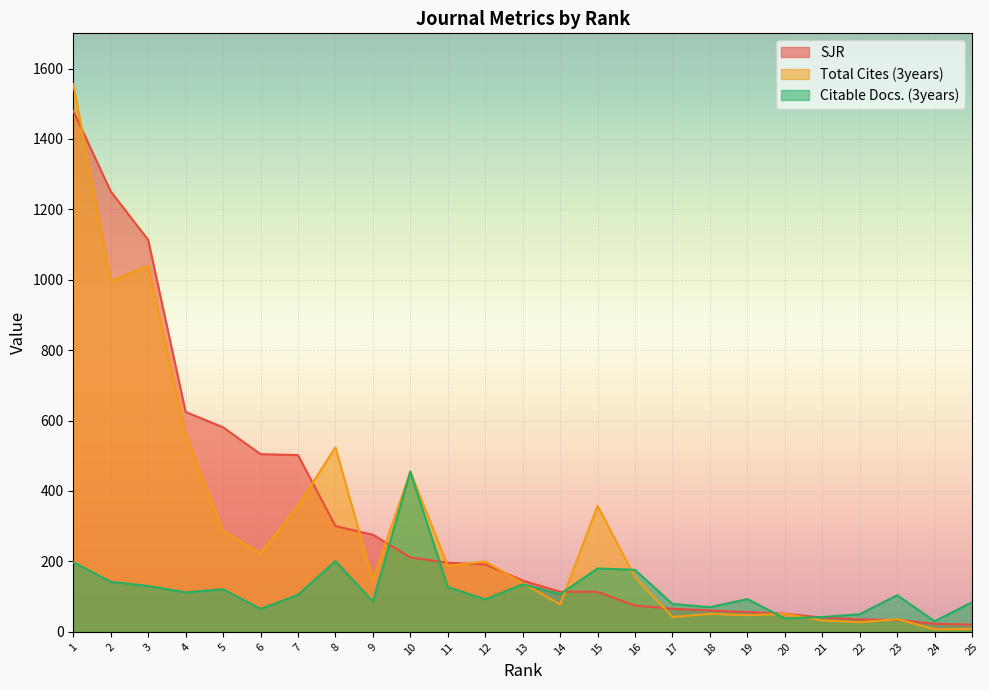

How many lines are shown in the chart?

3